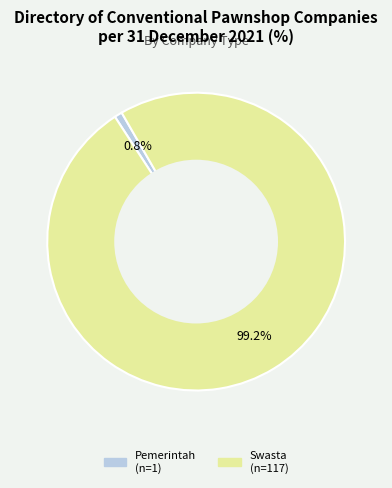

Is there any slice that represents more than half of the pie?

Yes